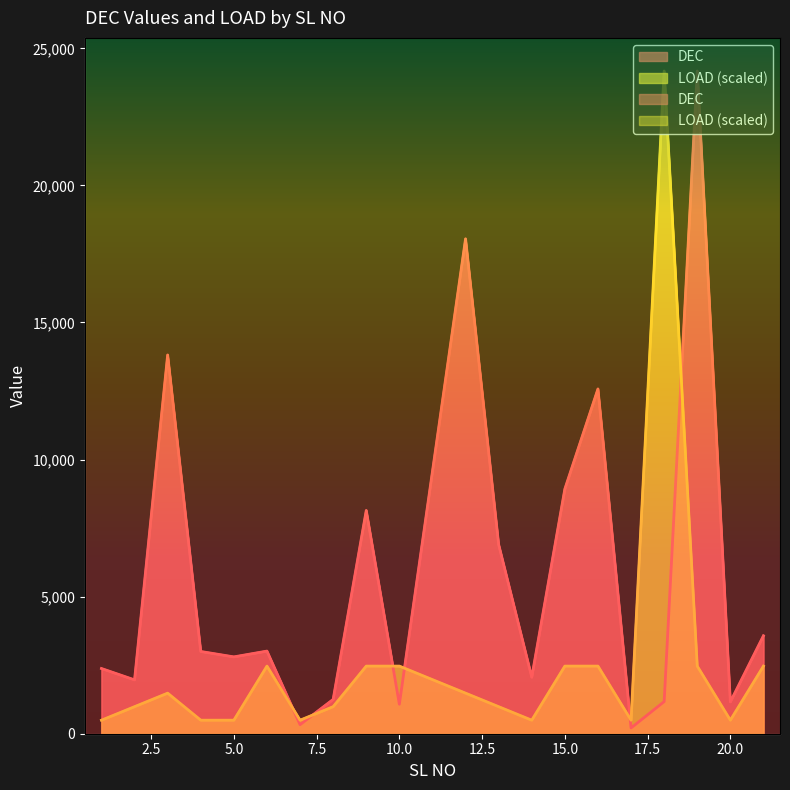

True or false: DEC has more than 1 points higher than both neighbors.

True